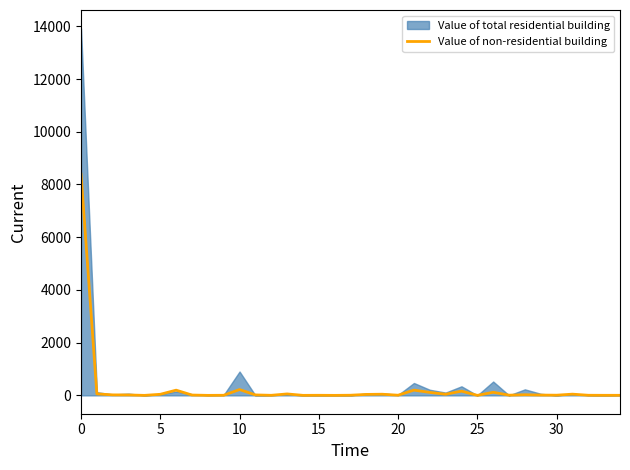

True or false: there are more than 0 points higher than both neighbors.

True